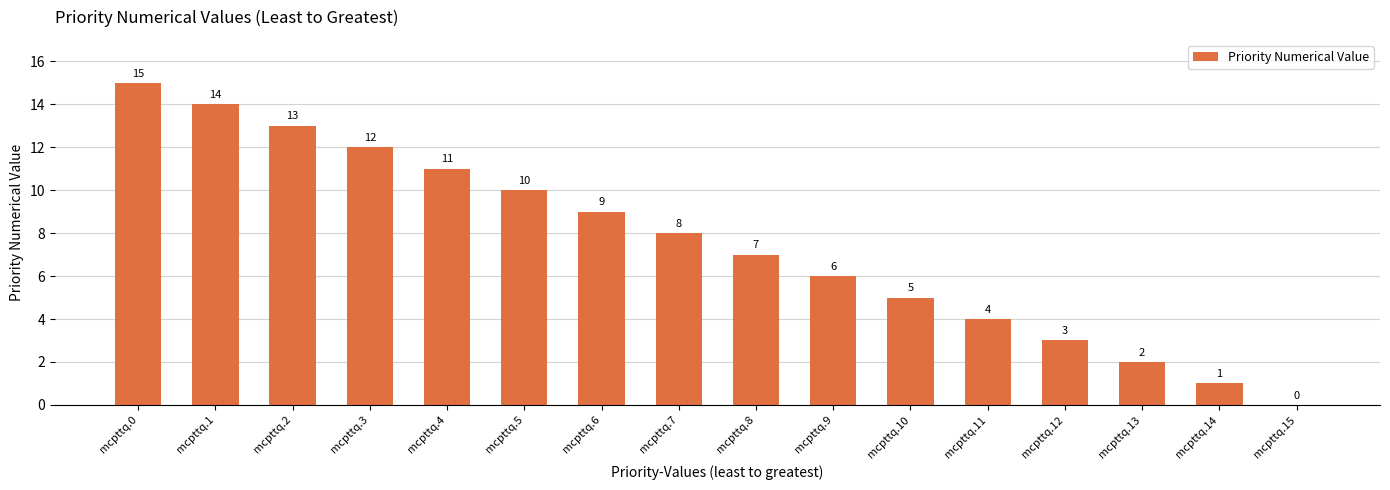

At which label is the value closest to 7?

mcpttq.8